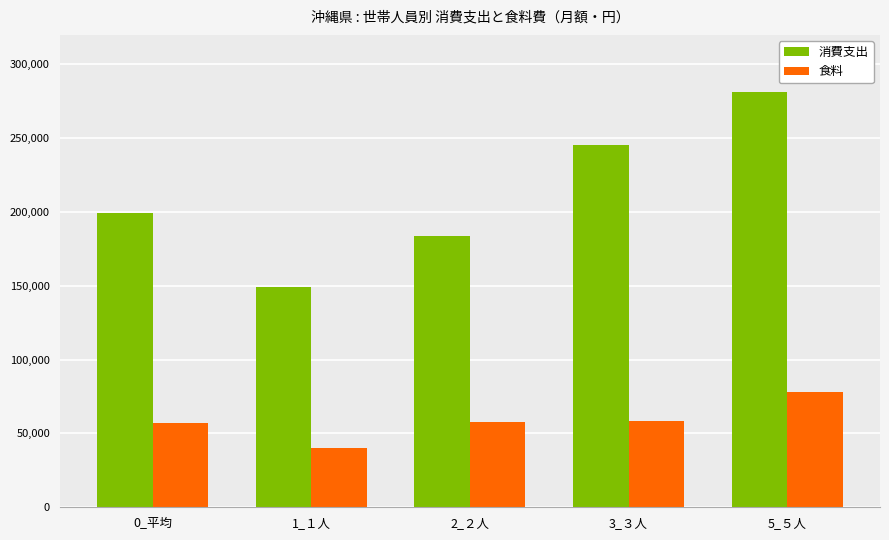

What is the difference between the maximum and second lowest values in the 消費支出 series?

97943